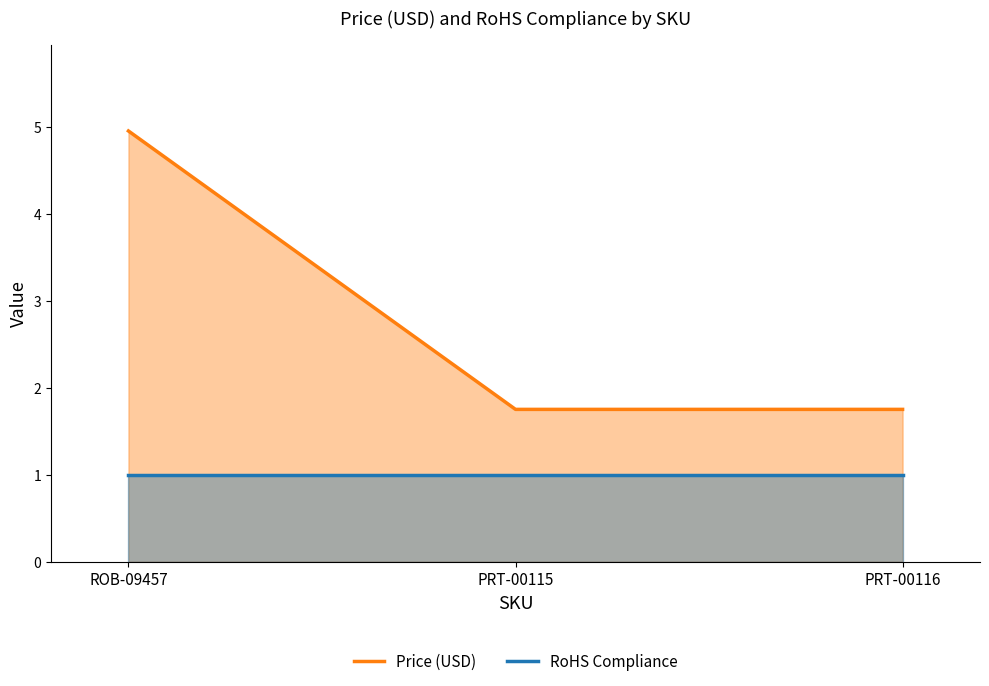

What is the total value across all series at PRT-00116?

2.8